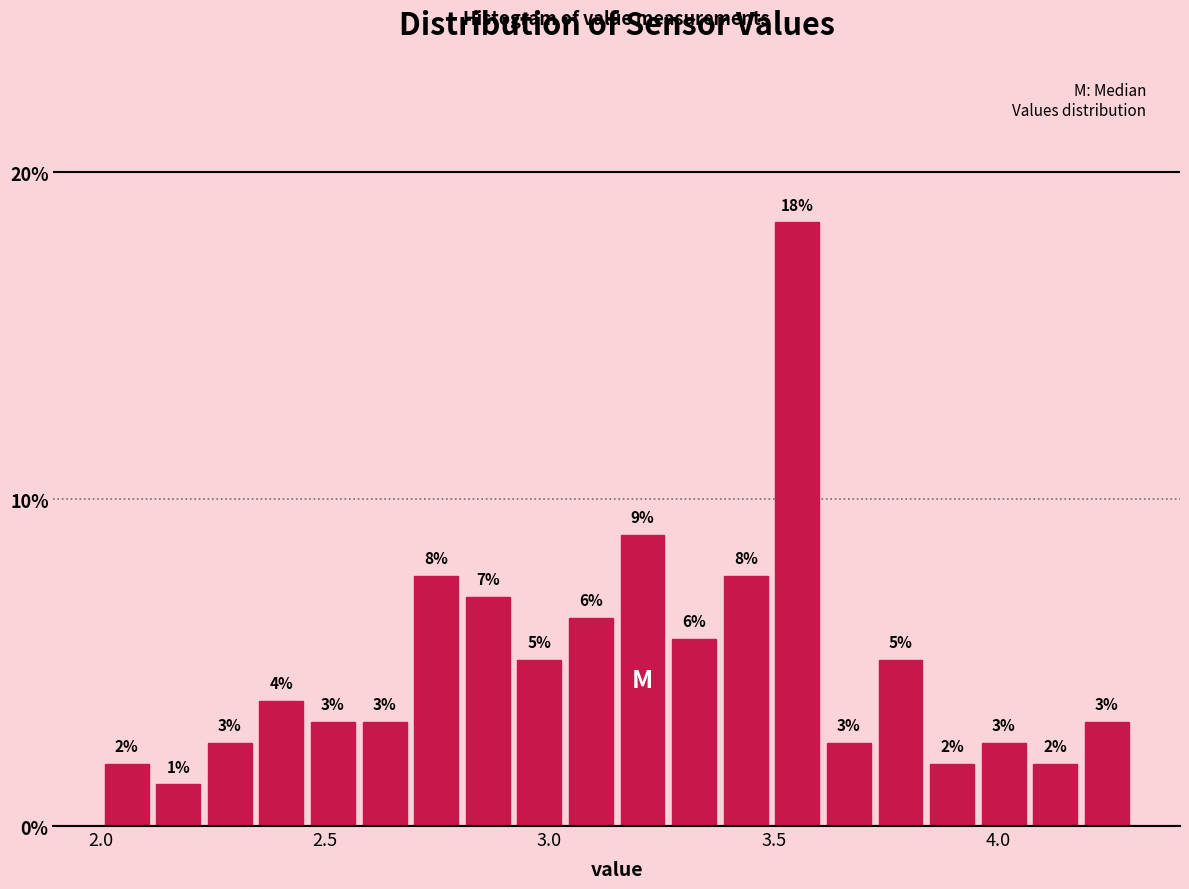

Around what value on the x-axis is the tallest bar? Give the approximate position of its centre, as read against the axis.

3.55